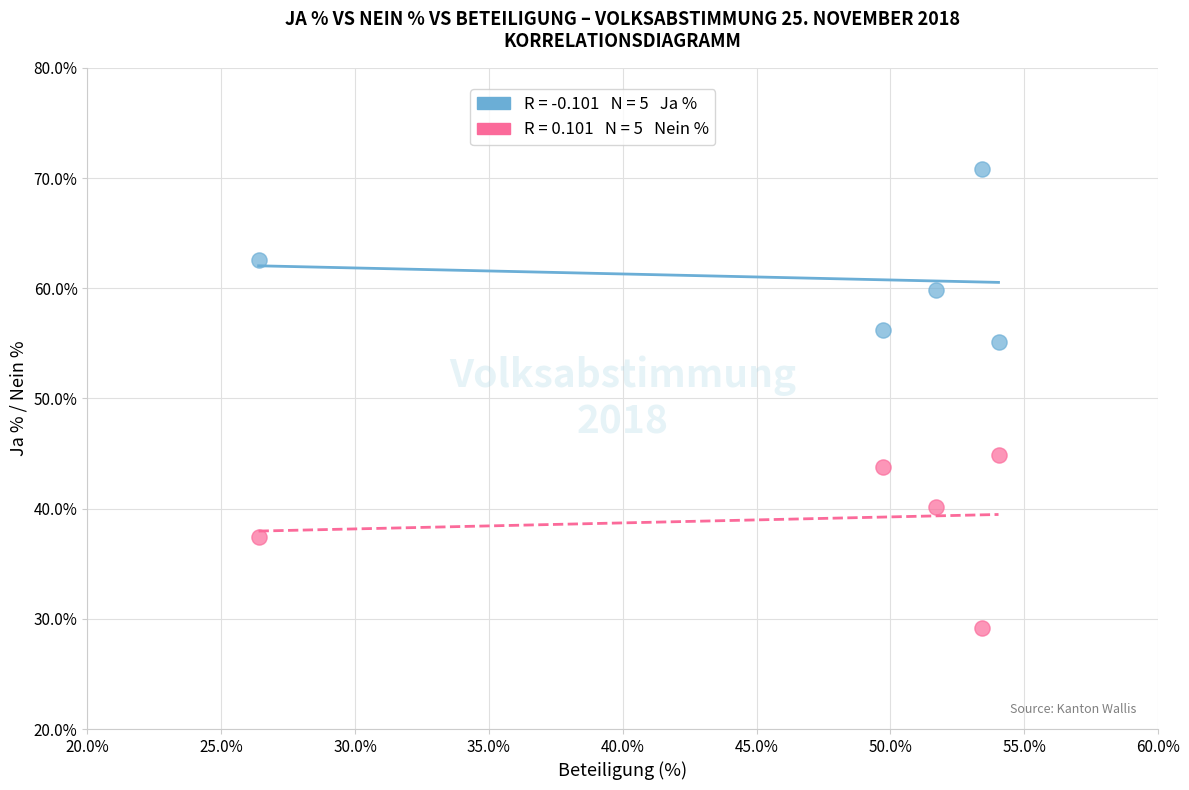

Across all data points, what is the range of X values (max minus min)?

27.6